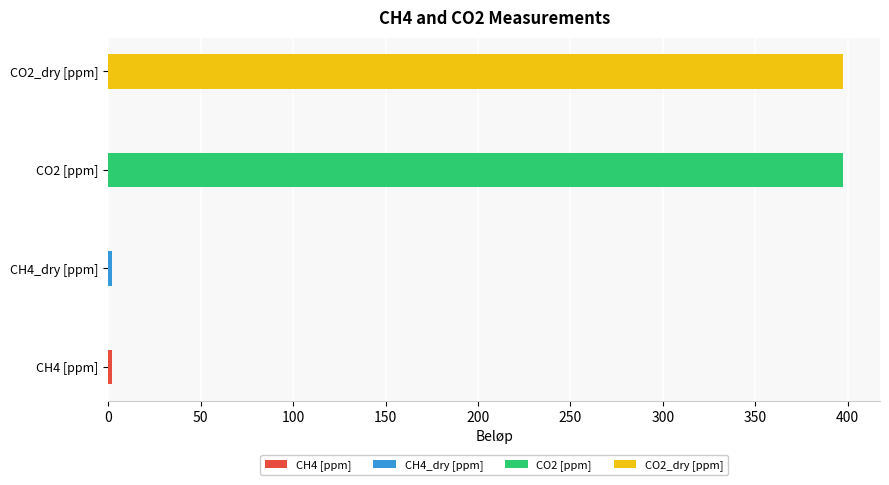

Rank the series at 00:09 from highest to lowest value.

CO2_dry [ppm], CO2 [ppm], CH4_dry [ppm], CH4 [ppm]